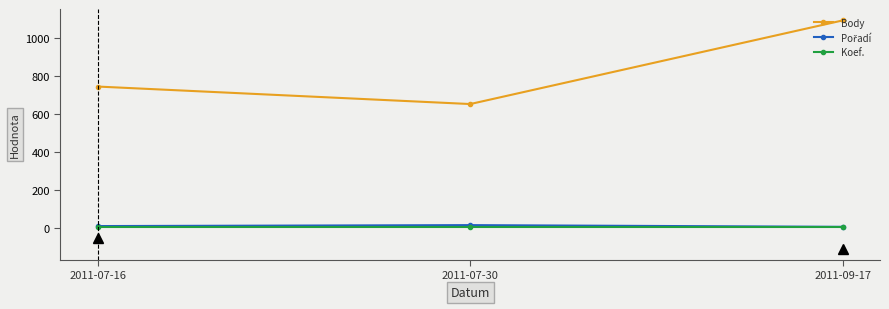

What is the label of the 3rd point from the left?

2011-09-17